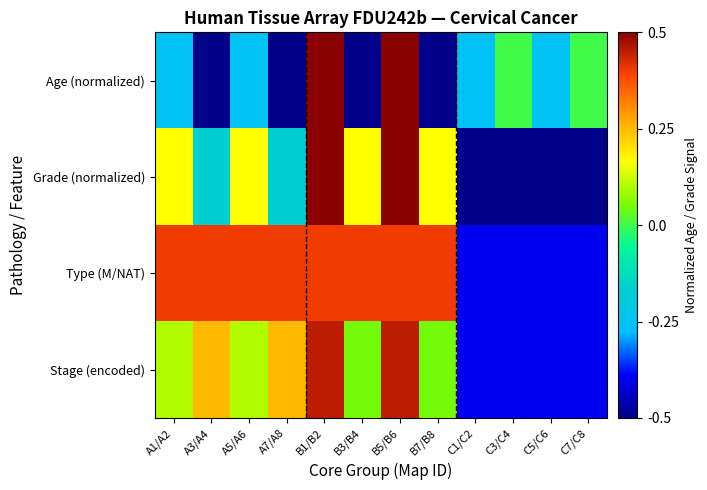

Reading left to right, list all the values displayed in this chart.

Age (normalized): A1/A2=-0.2	A3/A4=-0.5	A5/A6=-0.2	A7/A8=-0.5	B1/B2=0.5	B3/B4=-0.5	B5/B6=0.5	B7/B8=-0.5	C1/C2=-0.2	C3/C4=0.0	C5/C6=-0.2	C7/C8=0.0
Grade (normalized): A1/A2=0.2	A3/A4=-0.2	A5/A6=0.2	A7/A8=-0.2	B1/B2=0.5	B3/B4=0.2	B5/B6=0.5	B7/B8=0.2	C1/C2=-0.5	C3/C4=-0.5	C5/C6=-0.5	C7/C8=-0.5
Type (M/NAT): A1/A2=0.4	A3/A4=0.4	A5/A6=0.4	A7/A8=0.4	B1/B2=0.4	B3/B4=0.4	B5/B6=0.4	B7/B8=0.4	C1/C2=-0.4	C3/C4=-0.4	C5/C6=-0.4	C7/C8=-0.4
Stage (encoded): A1/A2=0.1	A3/A4=0.2	A5/A6=0.1	A7/A8=0.2	B1/B2=0.5	B3/B4=0.1	B5/B6=0.5	B7/B8=0.1	C1/C2=-0.4	C3/C4=-0.4	C5/C6=-0.4	C7/C8=-0.4